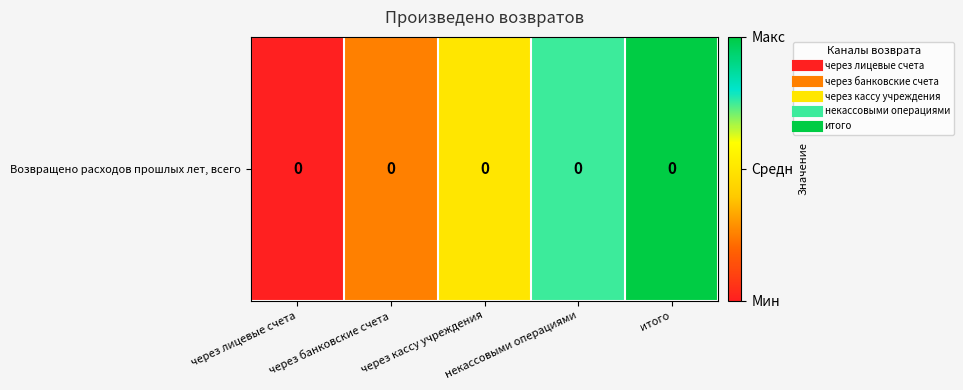

What is the change in value from через лицевые счета to итого?

+1.0